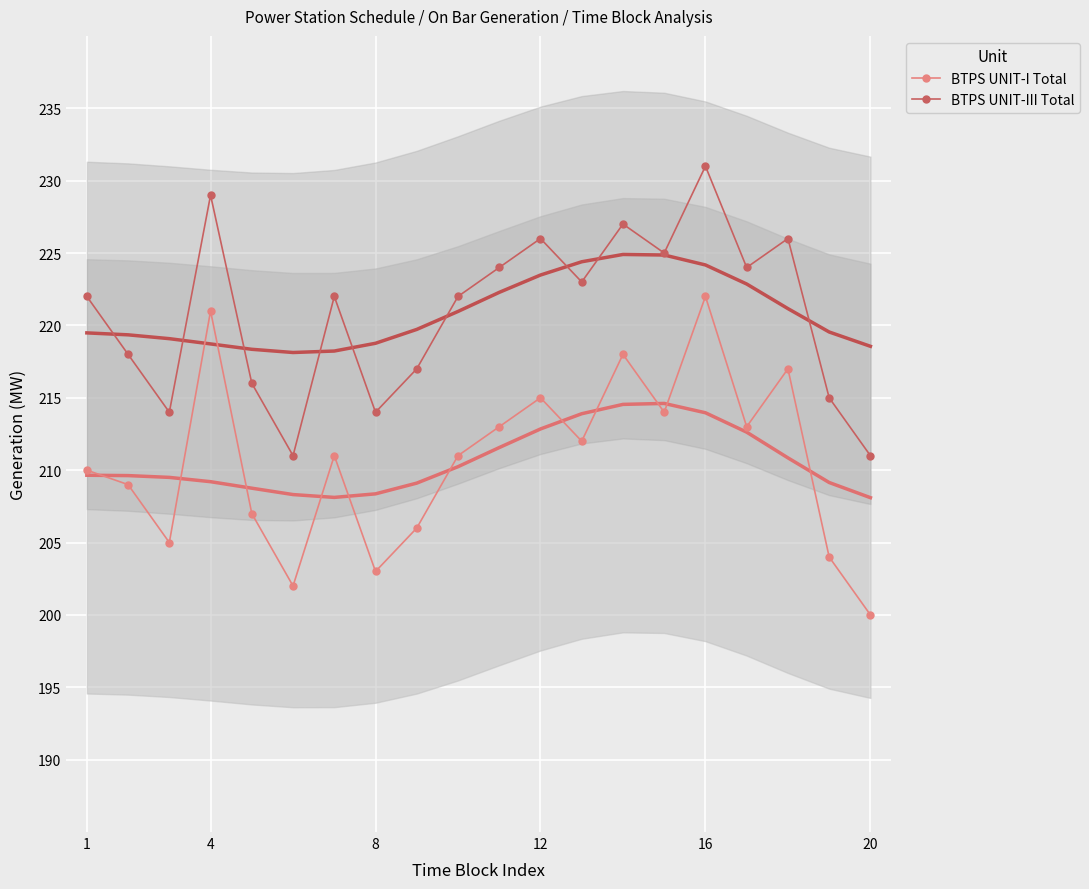

Is it true that BTPS UNIT-I Total equals 112 at 20?

False